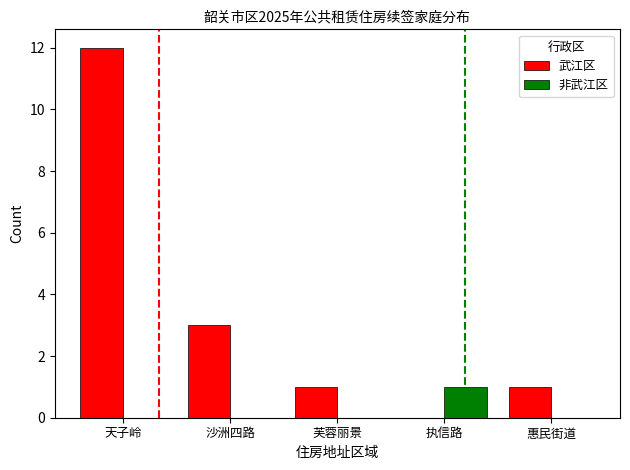

Which series has the largest range (max minus min)?

武江区